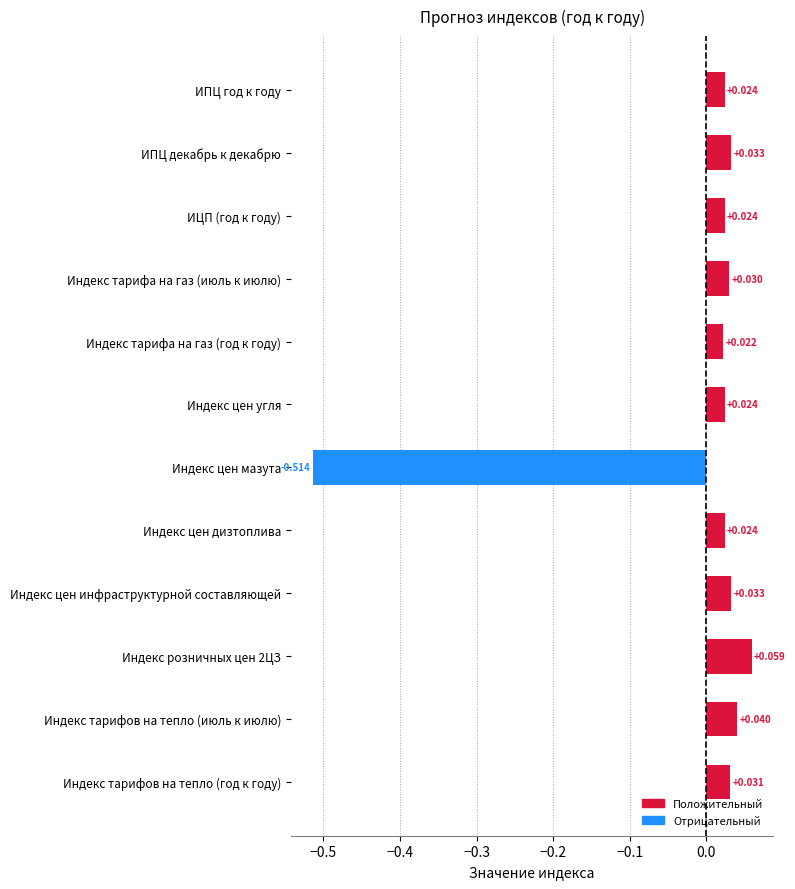

Which has a higher value, Индекс тарифа на газ (год к году) or Индекс тарифов на тепло (июль к июлю)?

Индекс тарифов на тепло (июль к июлю)